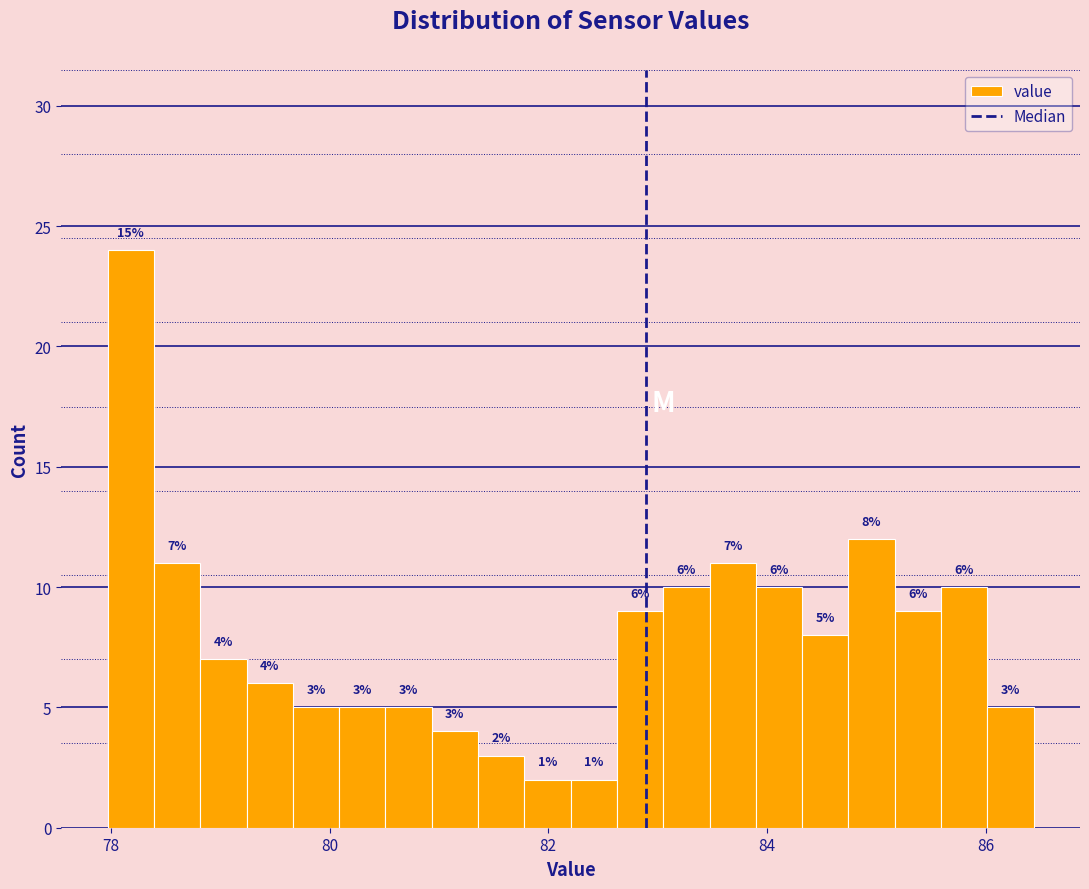

Read against the x-axis, roughly where is the centre of the tallest bar?

78.2